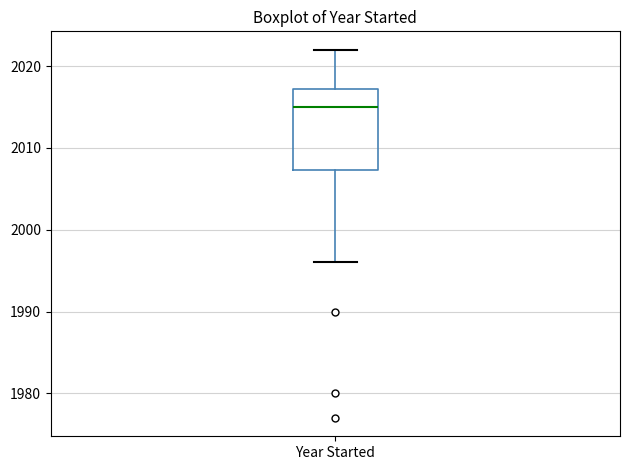

Where does the upper whisker of the box for Year Started end on the y-axis? The values are not printed on the chart, so give them approximately, as read against the axis.

2022